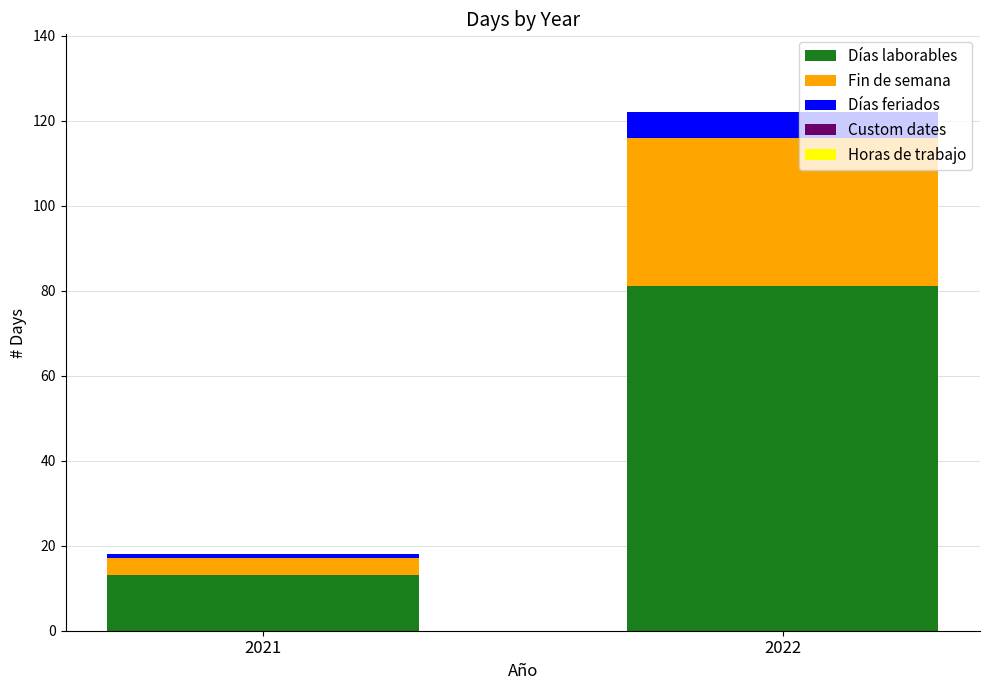

What is the maximum value for Días laborables?

81